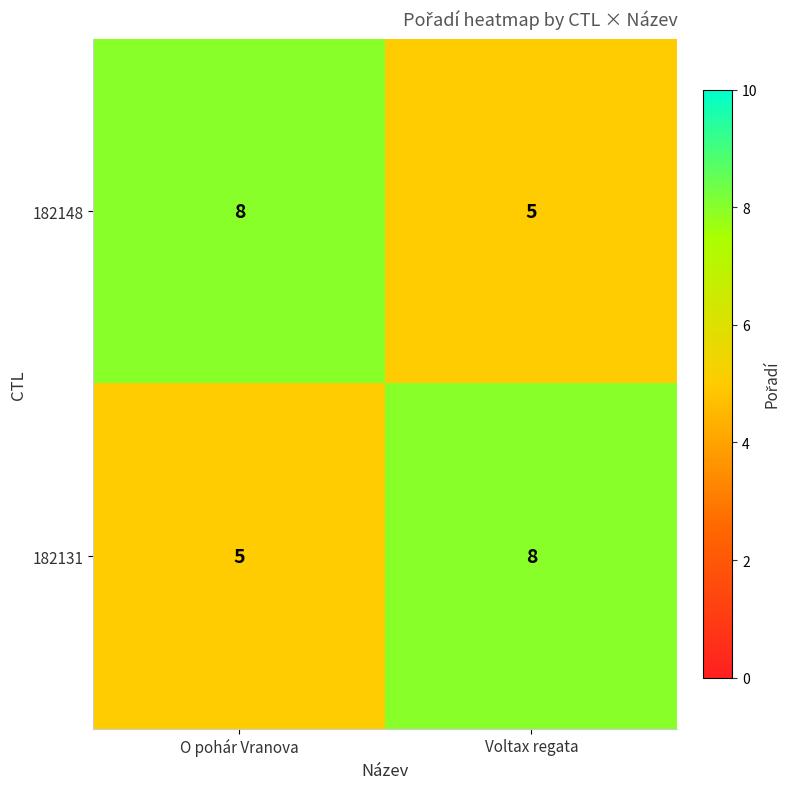

True or false: 182148 has a value of 8 at O pohár Vranova.

True